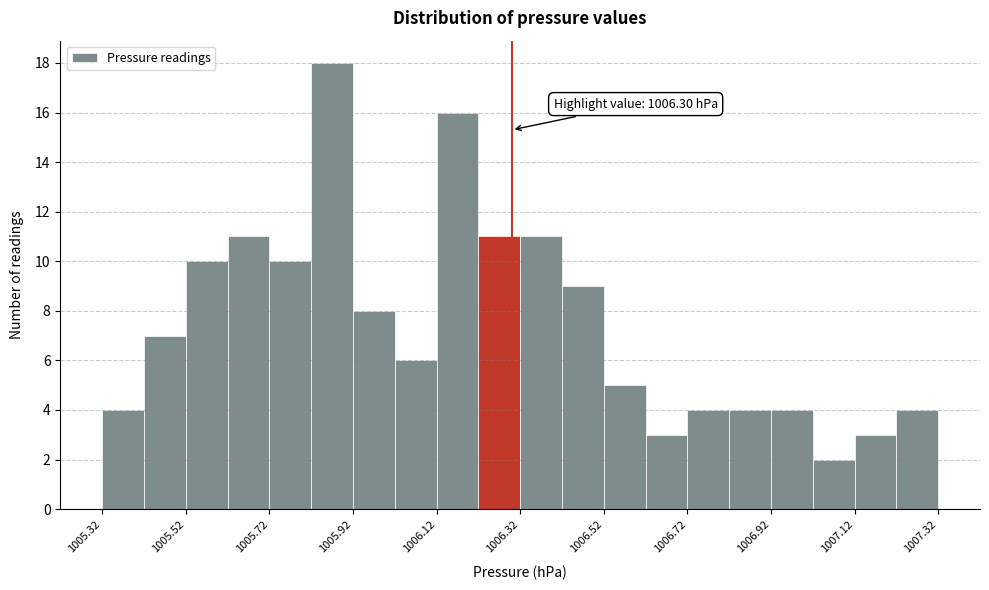

Which range on the x-axis has the tallest bar?

1005.82 to 1005.92